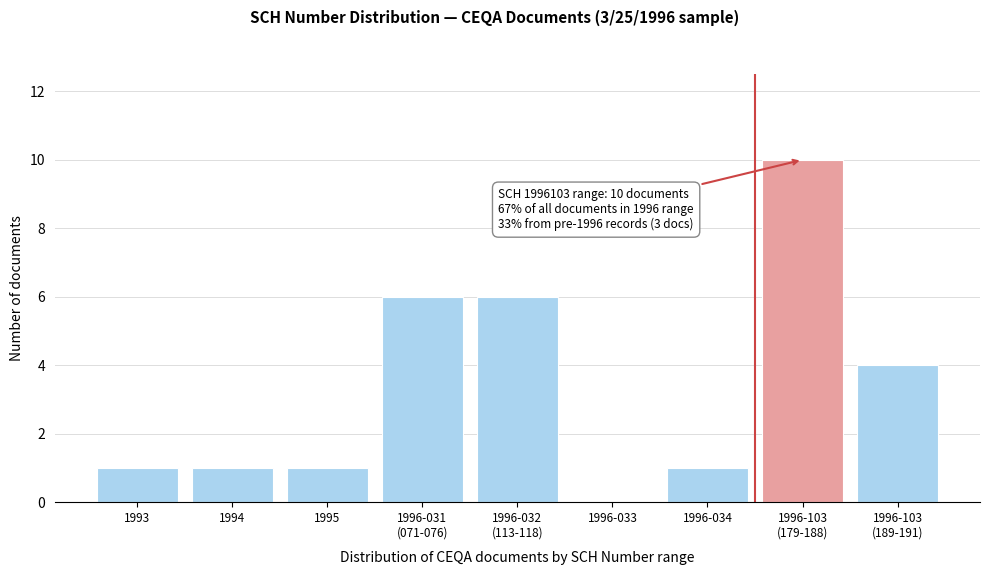

What is the sum of all values?

30